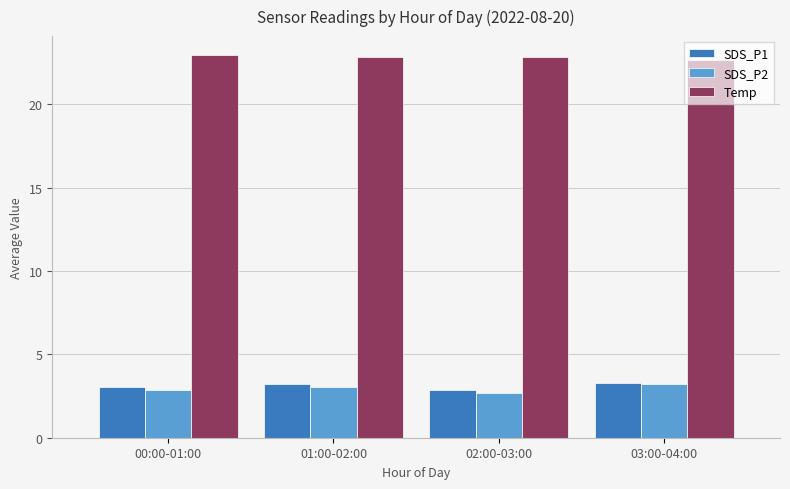

The SDS_P2 series shows 2.7 at 02:00-03:00. True or false?

True